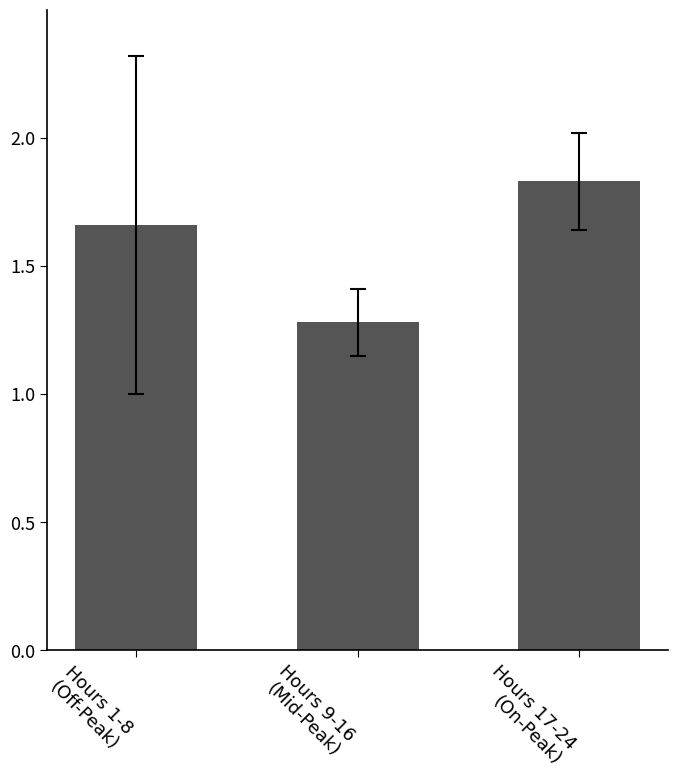

What is the difference between the second highest and minimum values?

0.4